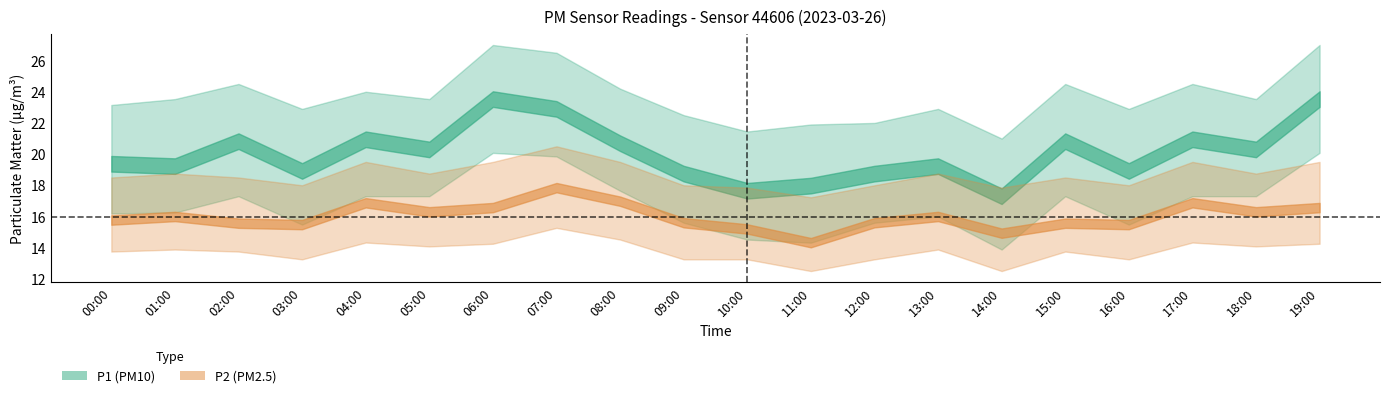

Count the number of categories in the chart.

20